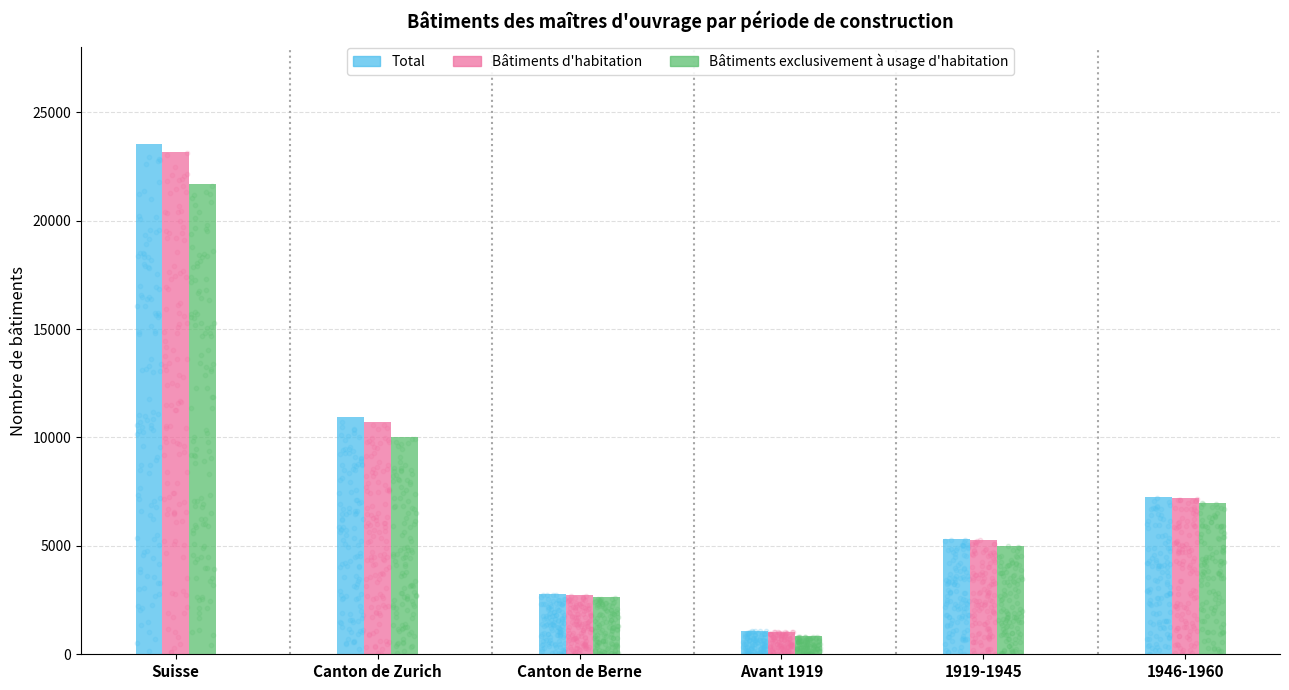

Which series contains the highest Y value?

Total